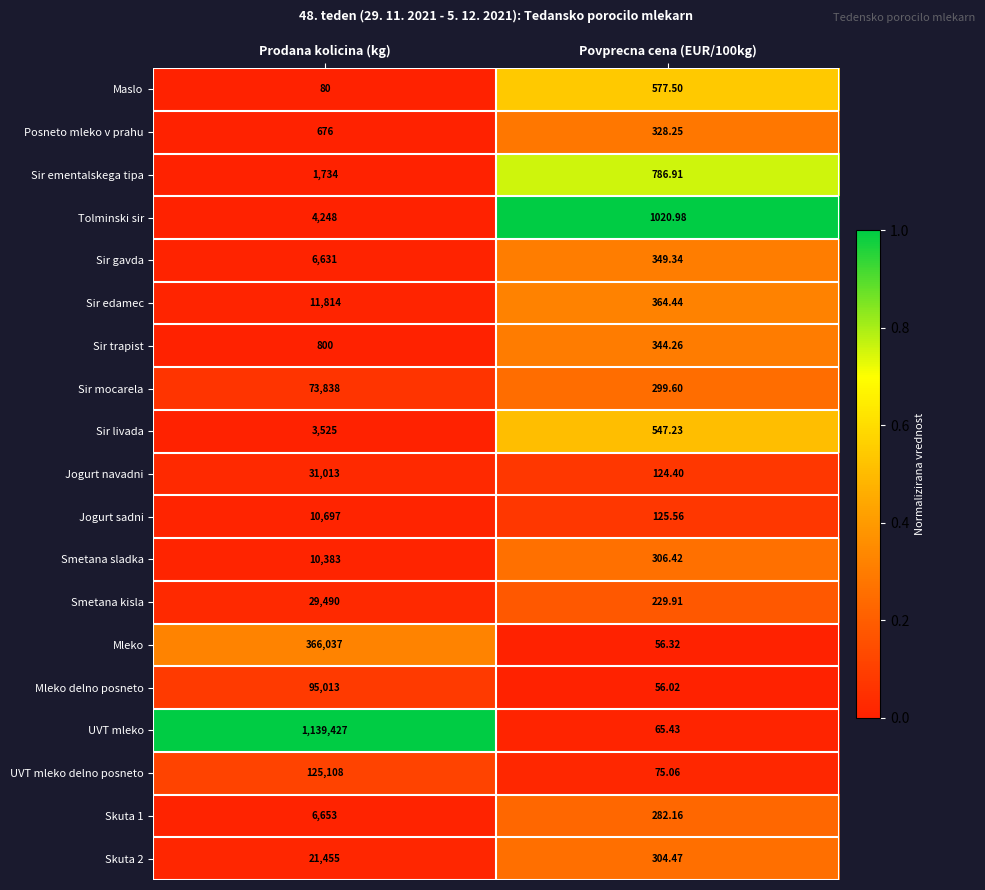

Which category has the lowest value in the Maslo series?

Prodana kolicina (kg)